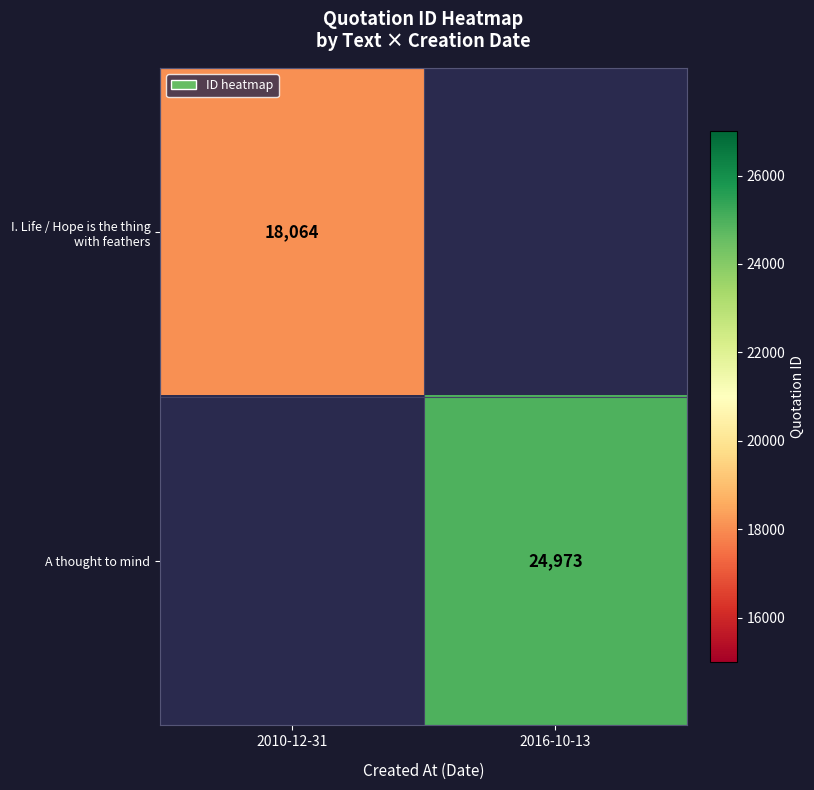

The I. Life / Hope is the thing with feathers series shows 18064 at 2010-12-31. True or false?

True